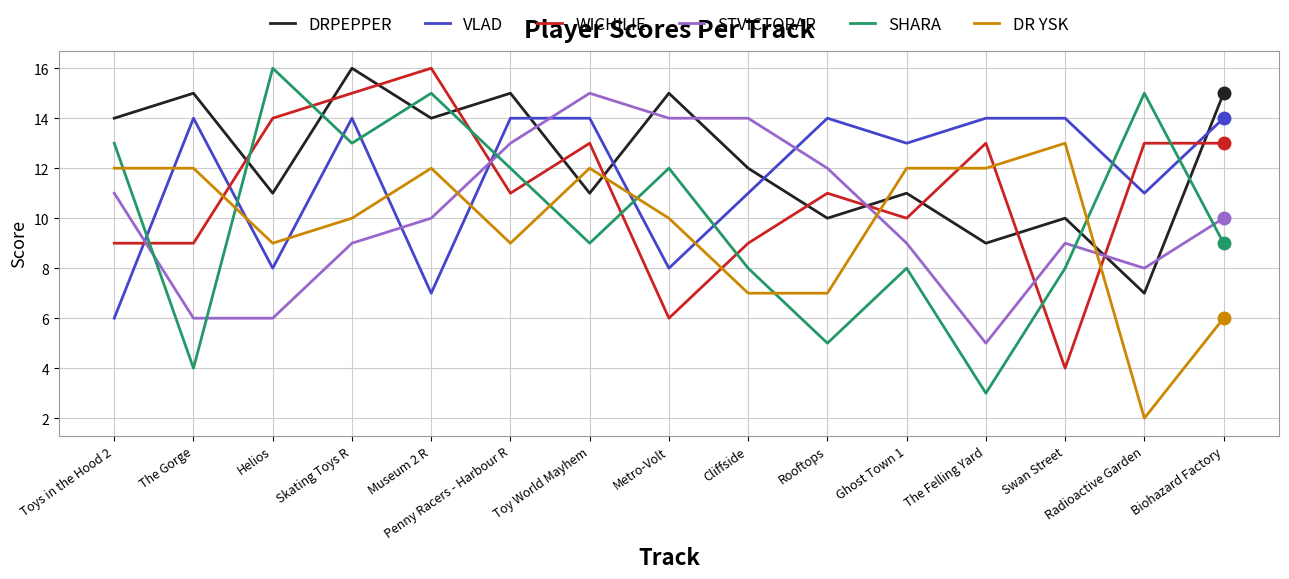

Which series has the largest range (max minus min)?

SHARA